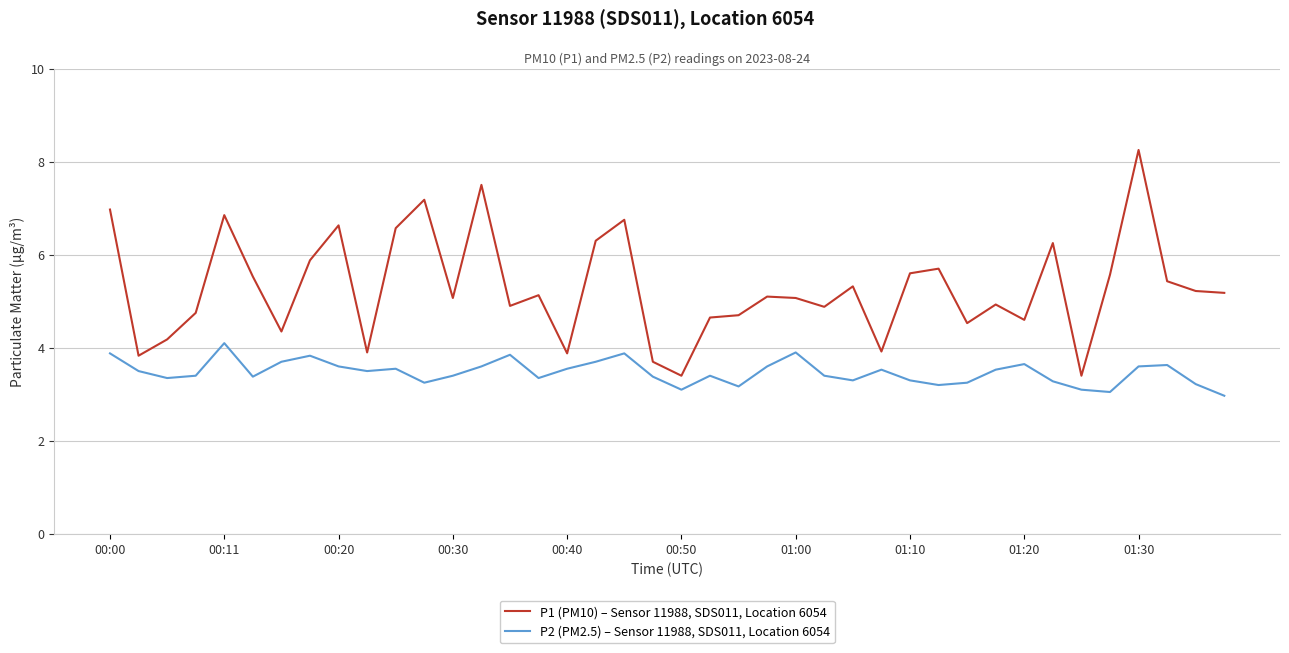

What is the difference between the maximum and minimum values in the P2 (PM2.5) – Sensor 11988, SDS011, Location 6054 series?

1.1